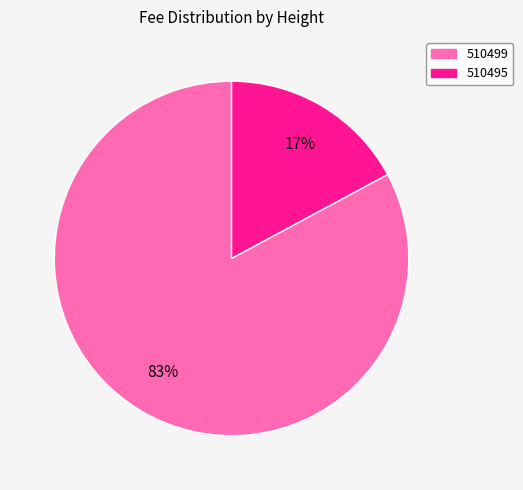

Which category has the smallest portion of the pie?

510495